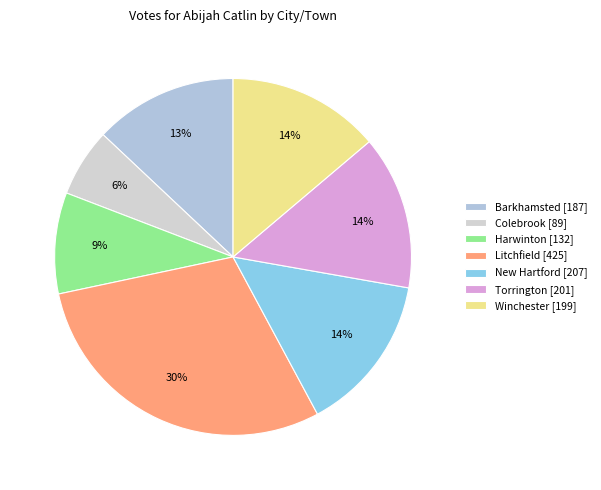

Rank the categories by value from lowest to highest.

Colebrook, Harwinton, Barkhamsted, Winchester, Torrington, New Hartford, Litchfield